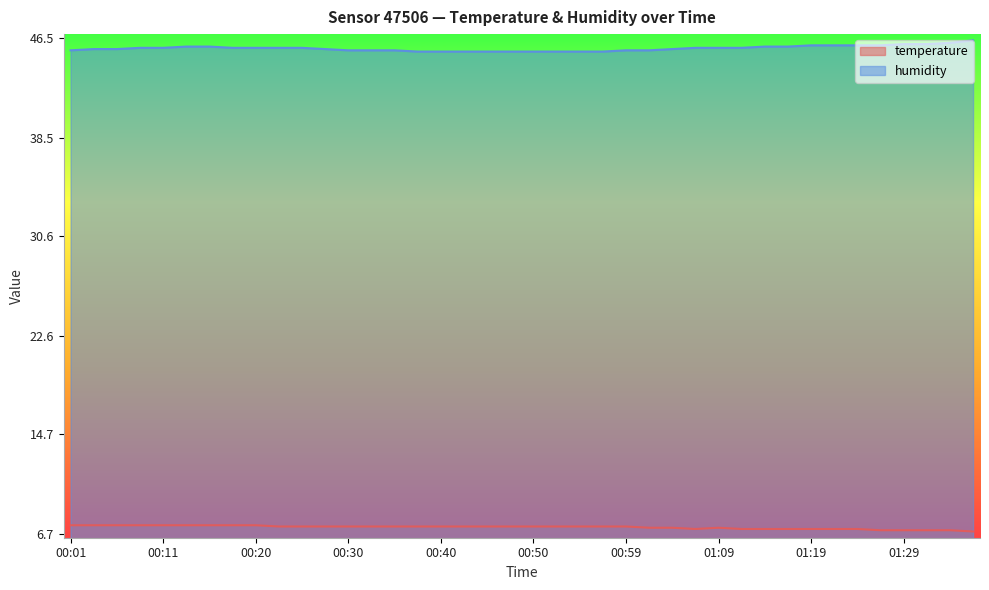

How many data points in temperature are less than 7?

1